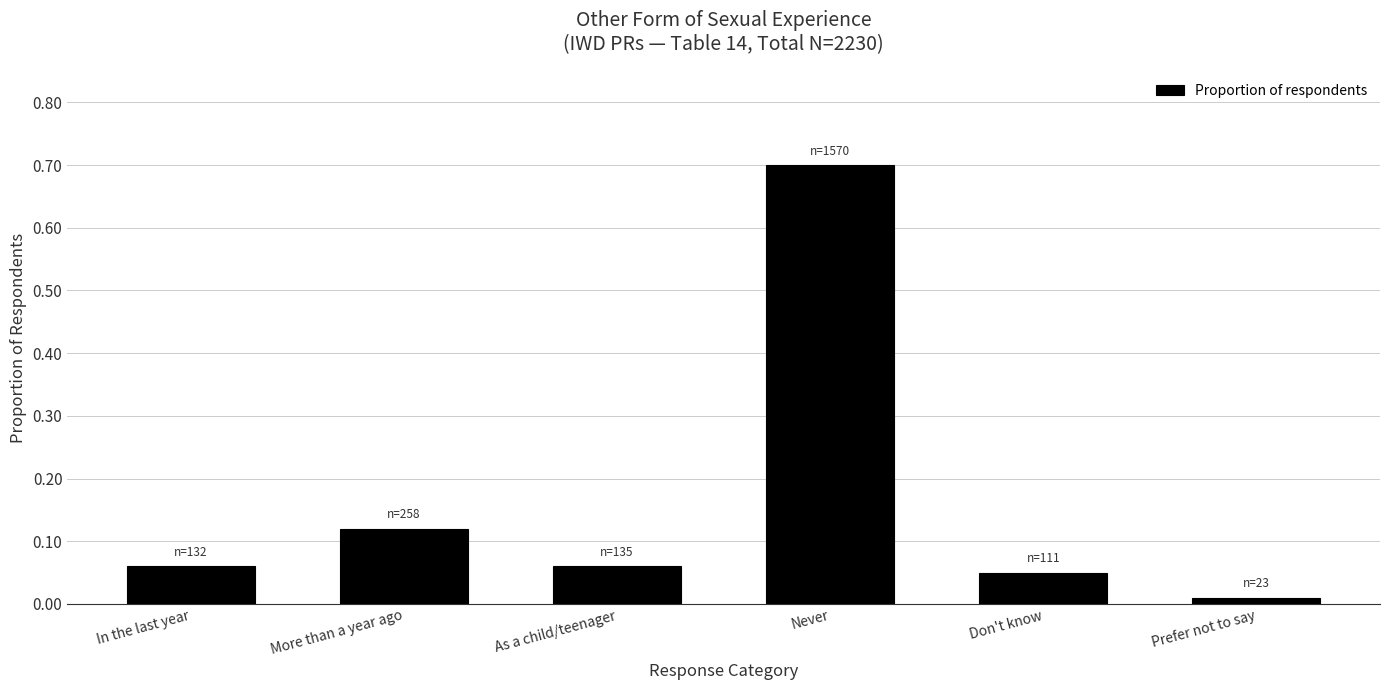

The chart shows a value of 0.0 at Don't know. True or false?

False